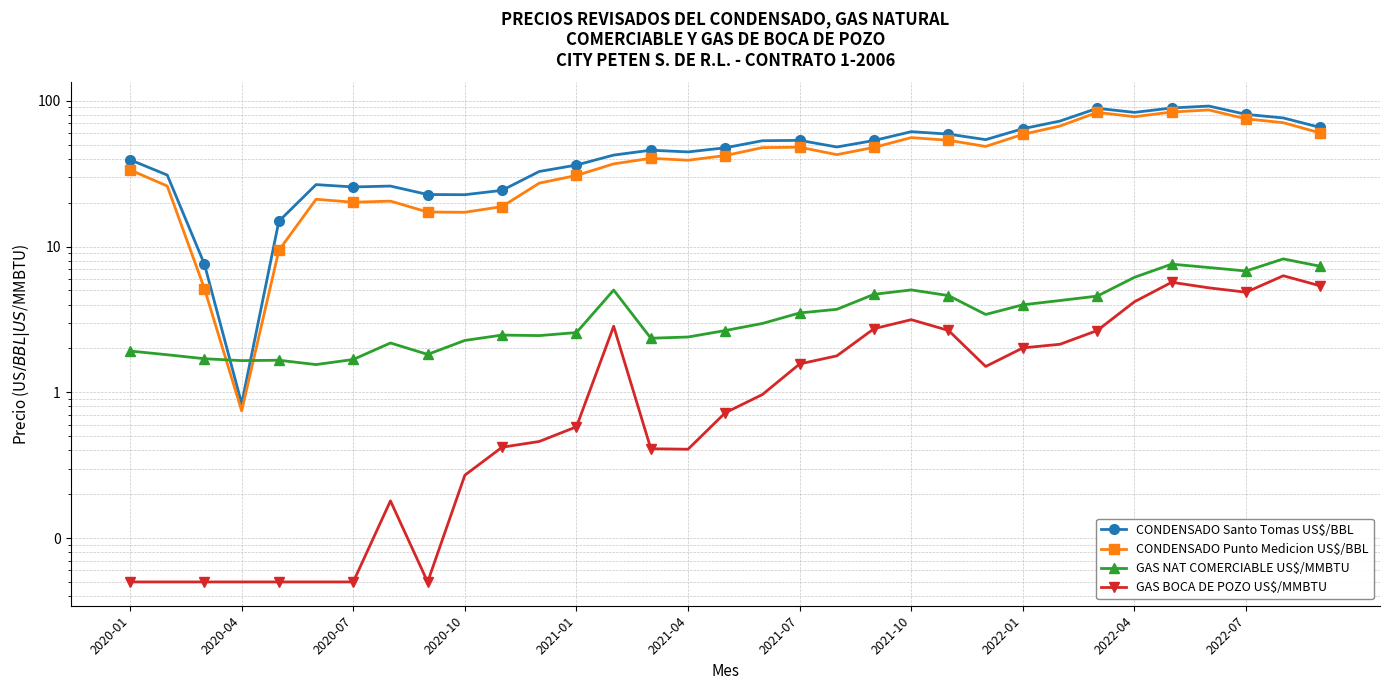

Which series has the widest spread of values?

CONDENSADO Santo Tomas US$/BBL